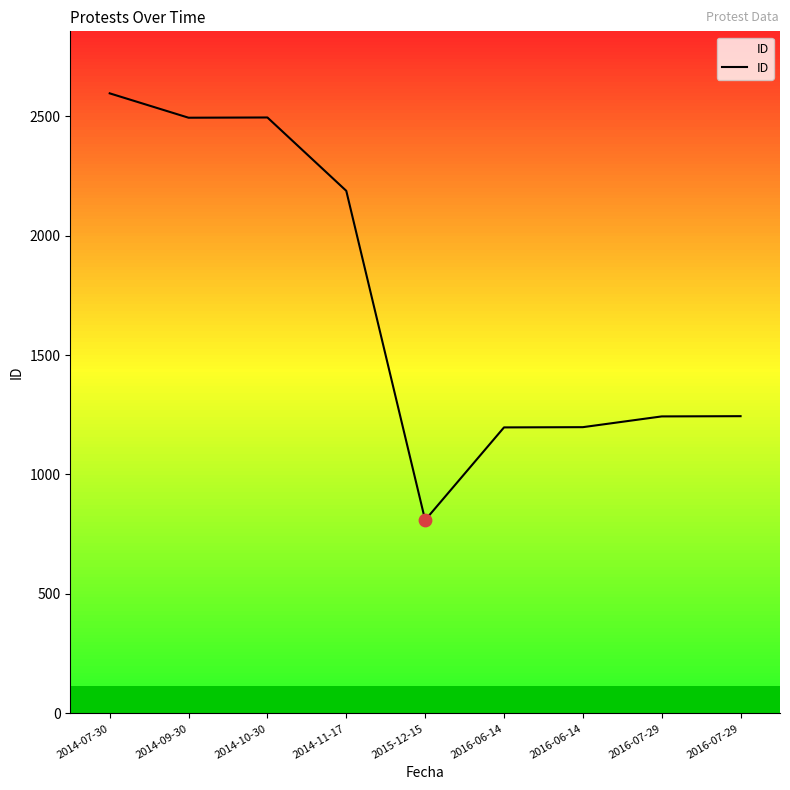

What is the change in value from 2014-07-30 to 2015-12-15?

-1786